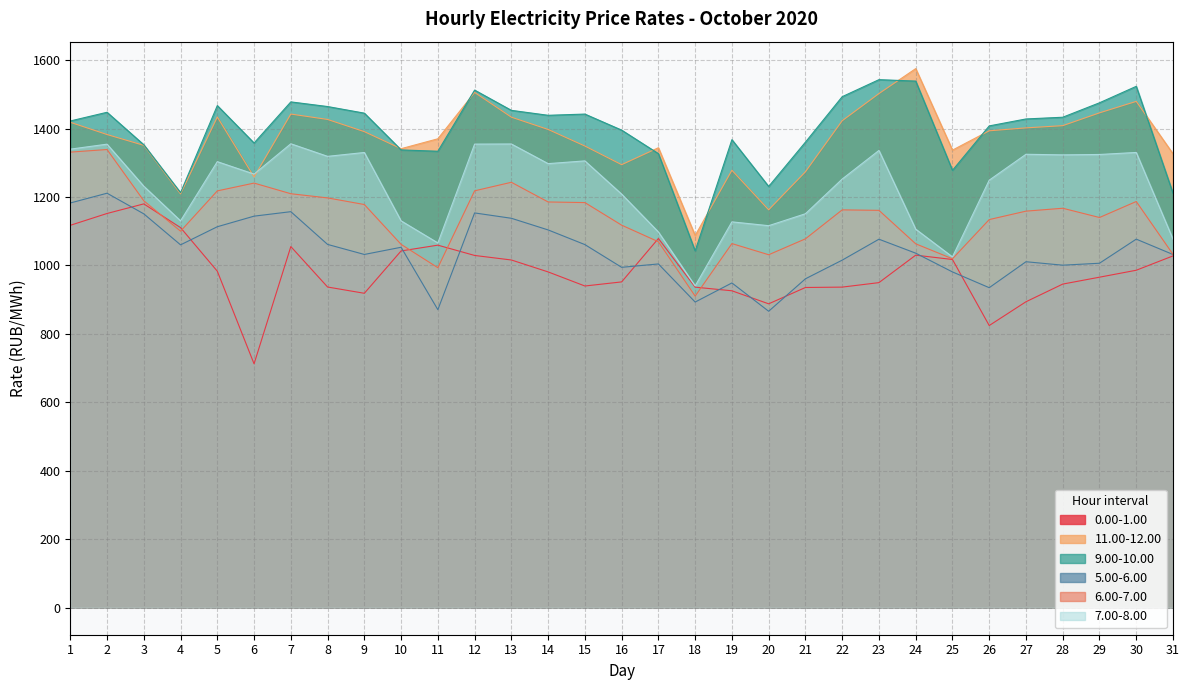

At how many categories does at least one series exceed 1508?

4